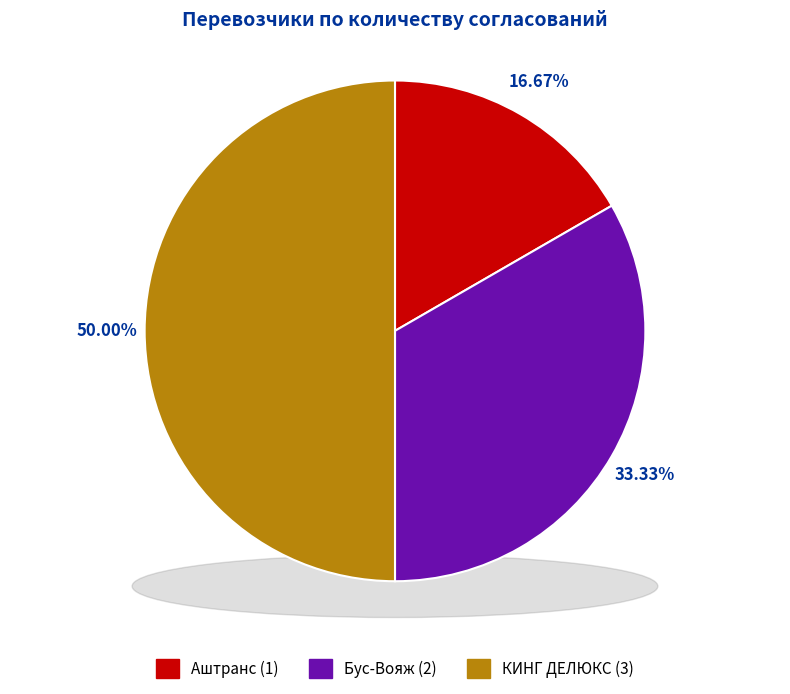

To the nearest percent, what portion does Аштранс represent?

17%